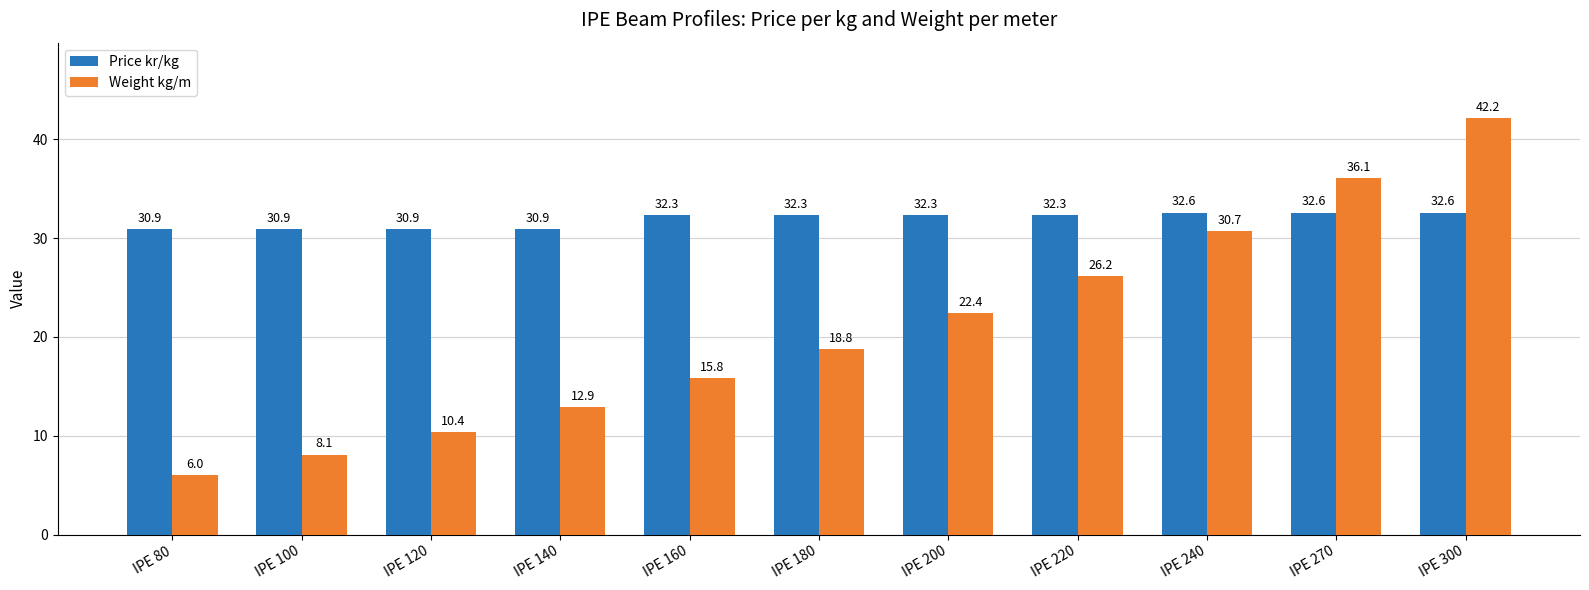

What is the difference between the maximum and minimum values in the Price kr/kg series?

1.7